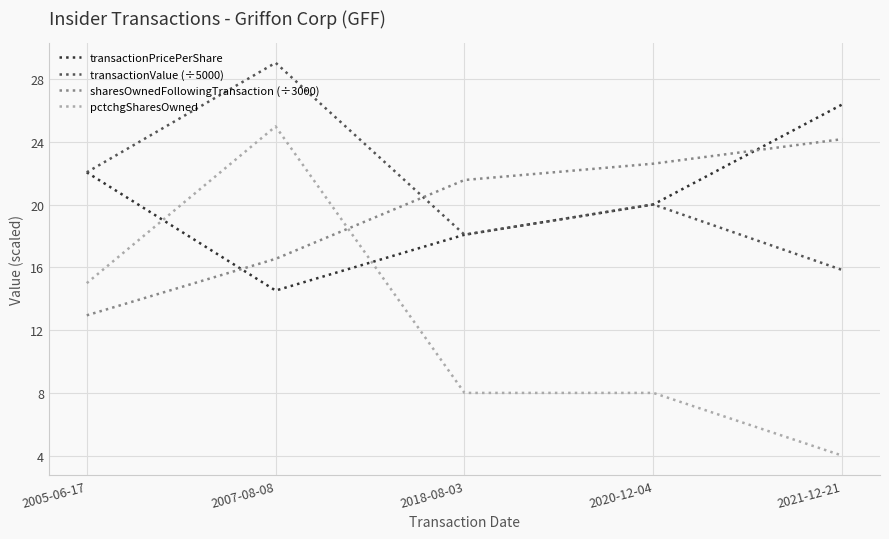

List the series in order of their peak value, lowest first.

sharesOwnedFollowingTransaction (÷3000), pctchgSharesOwned, transactionPricePerShare, transactionValue (÷5000)